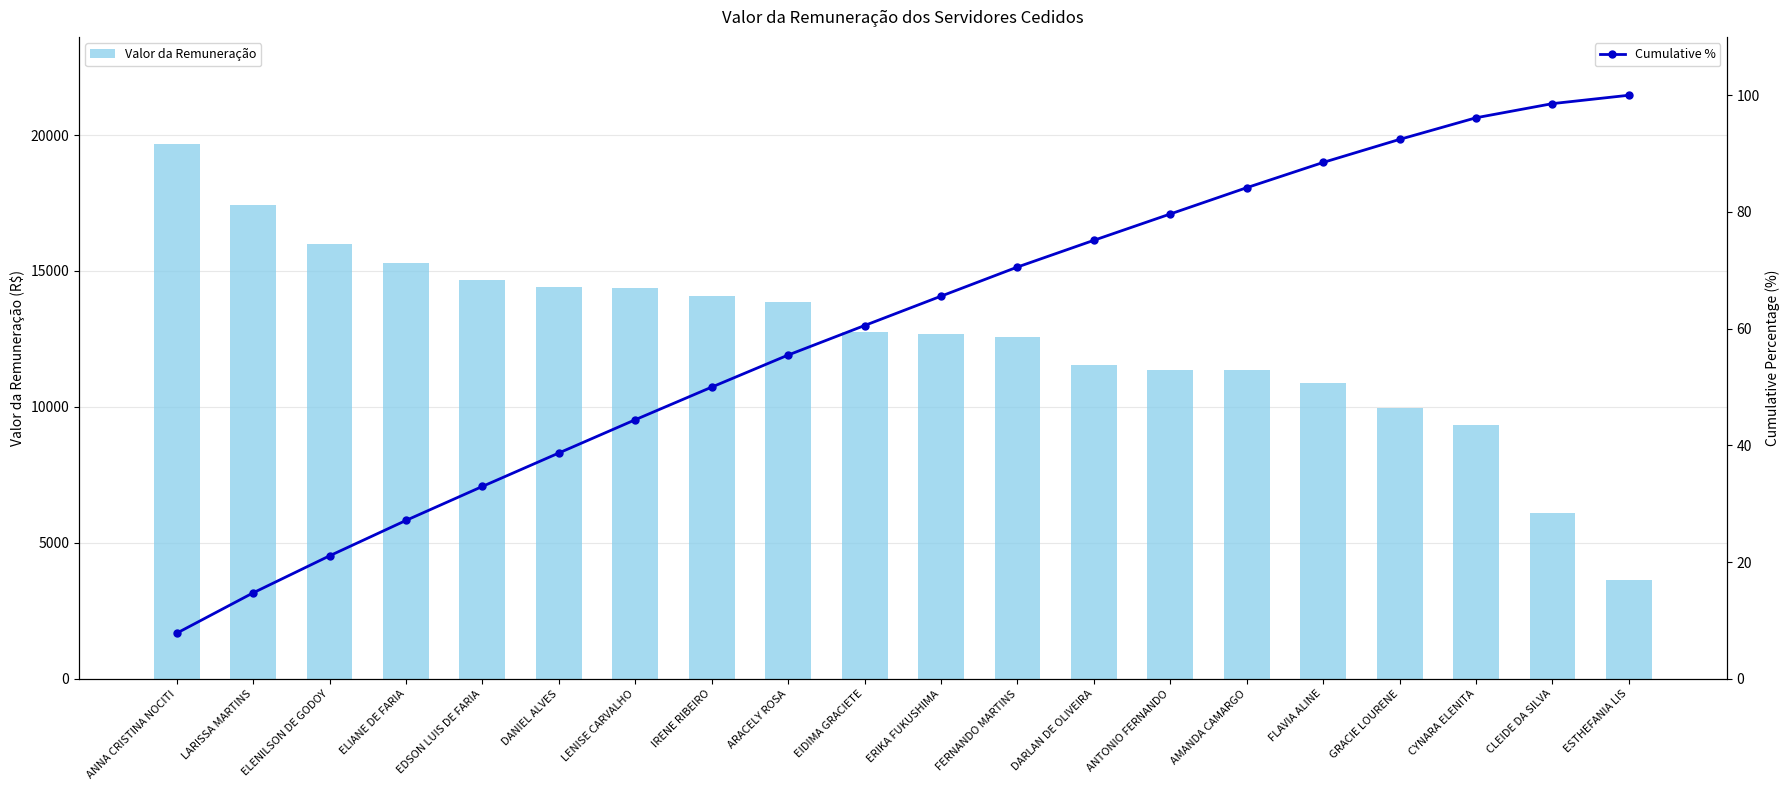

Reading left to right, list all the values displayed in this chart.

Valor da Remuneração: 19674.3	17418.2	15981.2	15279.4	14672.0	14427.4	14359.5	14073.8	13843.5	12737.0	12667.1	12577.1	11536.5	11363.6	11344.6	10896.4	9942.3	9337.2	6103.3	3616.1
Cumulative %: 7.8	14.7	21.1	27.1	33.0	38.7	44.4	50.0	55.5	60.5	65.6	70.6	75.1	79.7	84.2	88.5	92.4	96.1	98.6	100.0